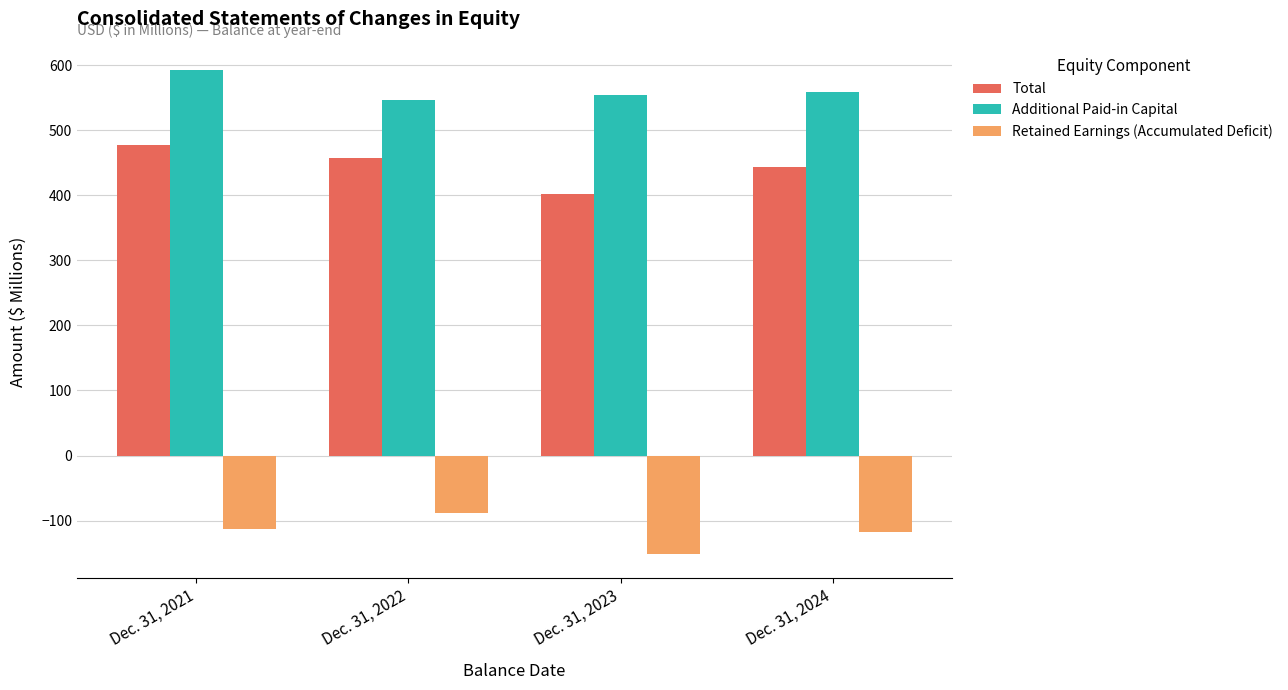

Is the value of Retained Earnings (Accumulated Deficit) at Dec. 31, 2023 greater than the value of Total at Dec. 31, 2022?

No